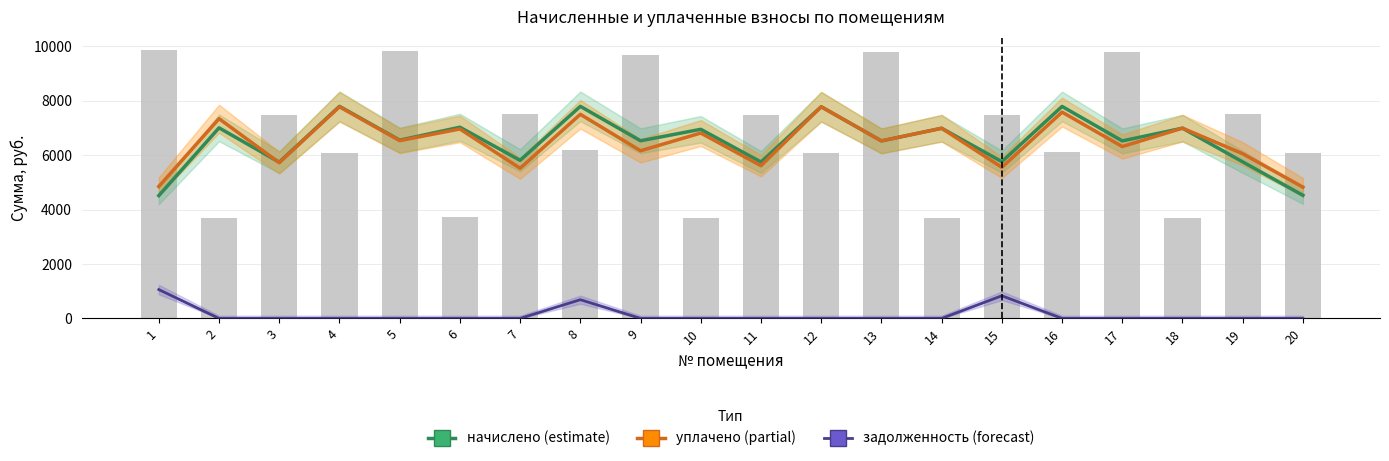

List the labels in order of уплачено (partial) value, largest first.

12, 4, 16, 8, 2, 18, 14, 6, 10, 5, 13, 17, 9, 19, 3, 11, 15, 7, 1, 20